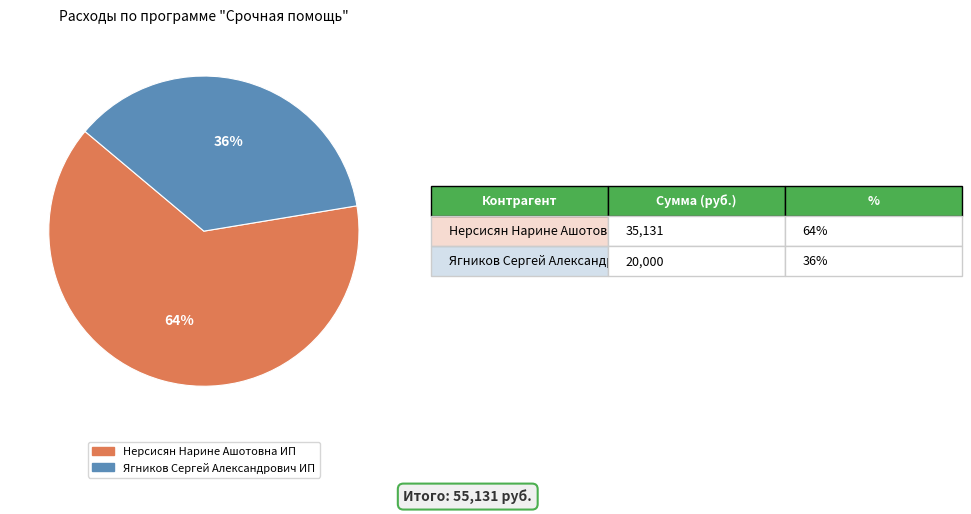

True or false: Ягников Сергей Александрович ИП accounts for 36% of the total.

True